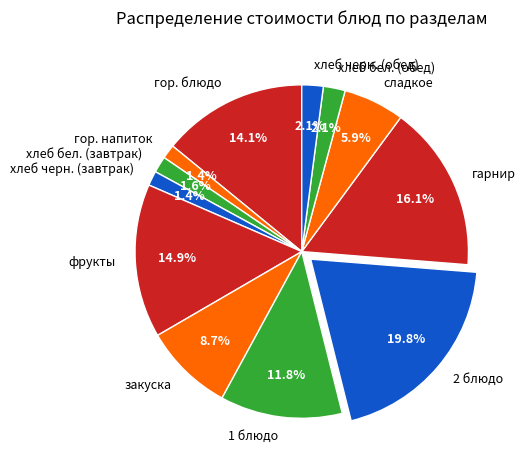

Is гарнир the majority of the pie?

No